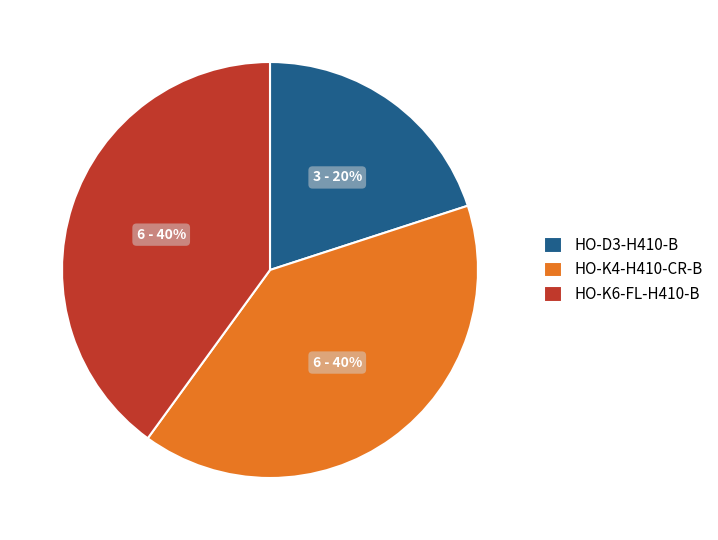

Is the sum of HO-K6-FL-H410-B and HO-D3-H410-B greater than half?

Yes